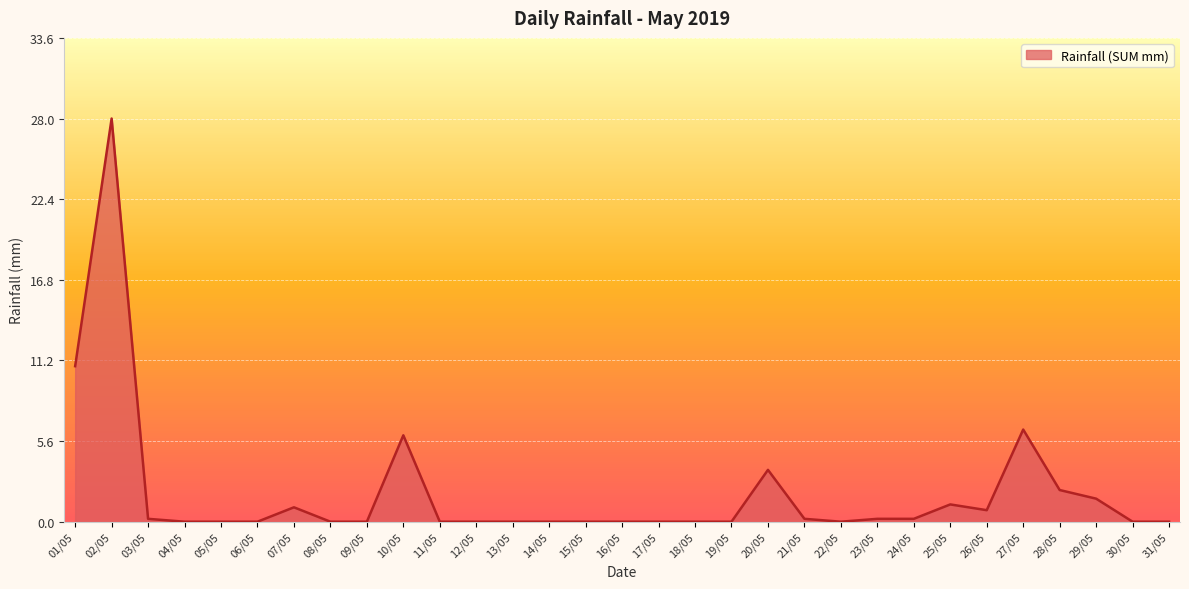

Where is the first local maximum?

02/05